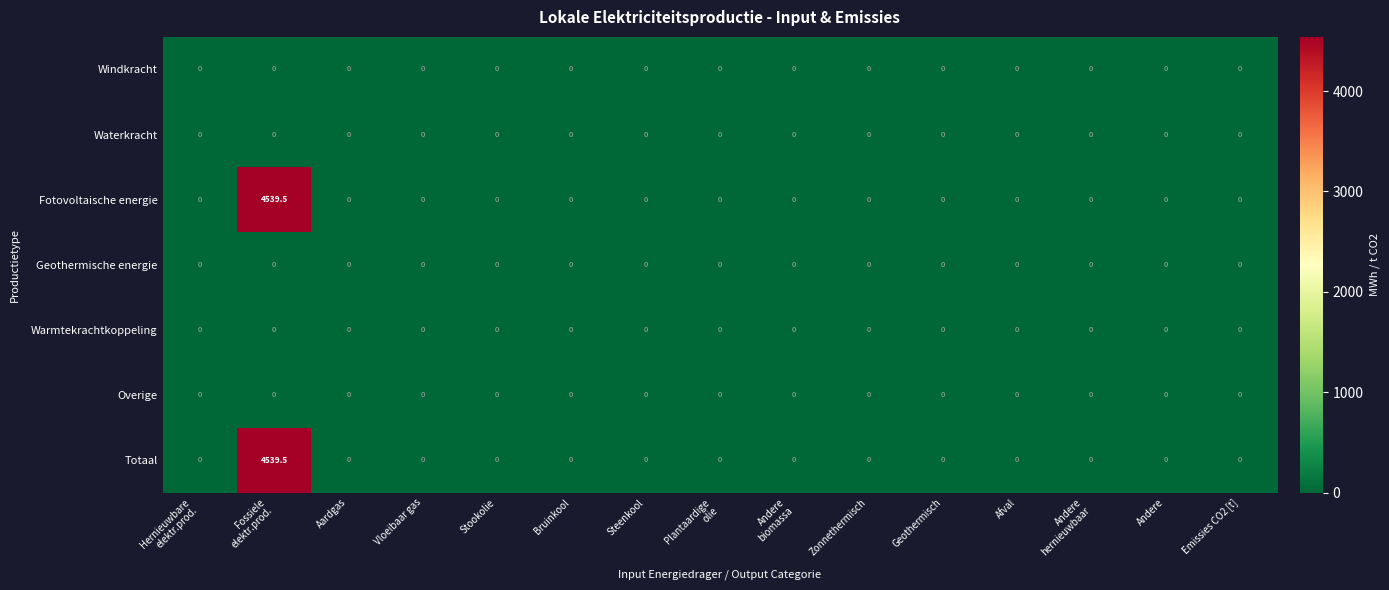

Is it true that Fotovoltaische energie equals 1482.3 at Vloeibaar gas?

False